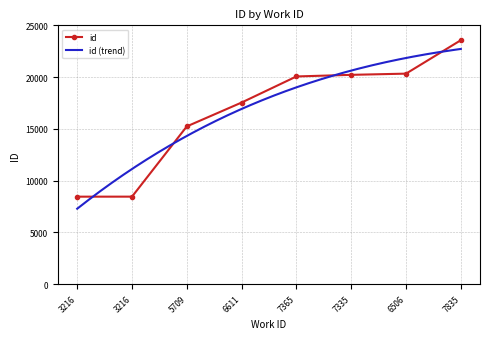

Approximately how many times larger is the value at 7835 compared to 6611?

1.3